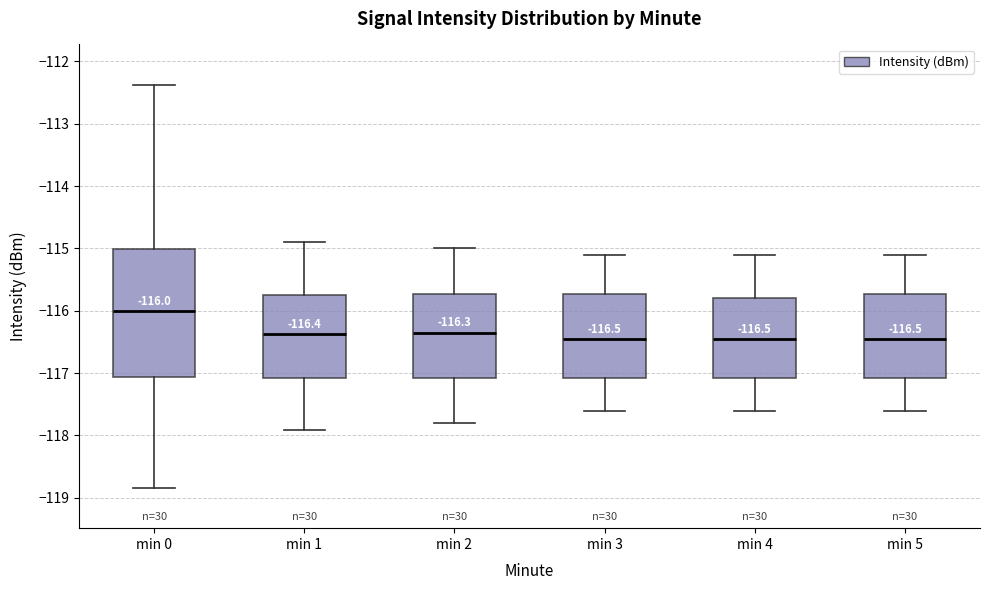

Which box is the tallest, from its lower edge to its upper edge?

min 0